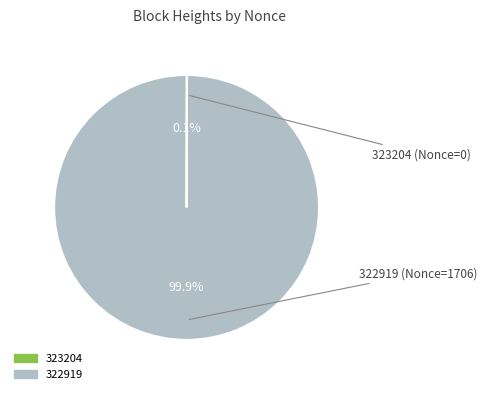

Is there a majority slice in this chart?

Yes